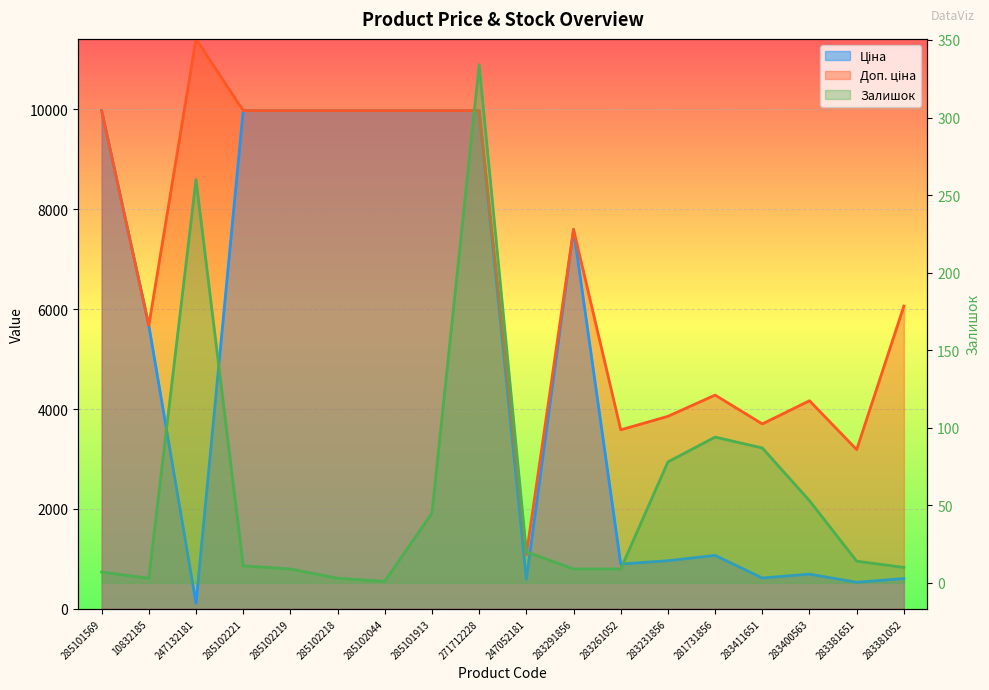

What is the total value across all series at 10832185?

11350.6